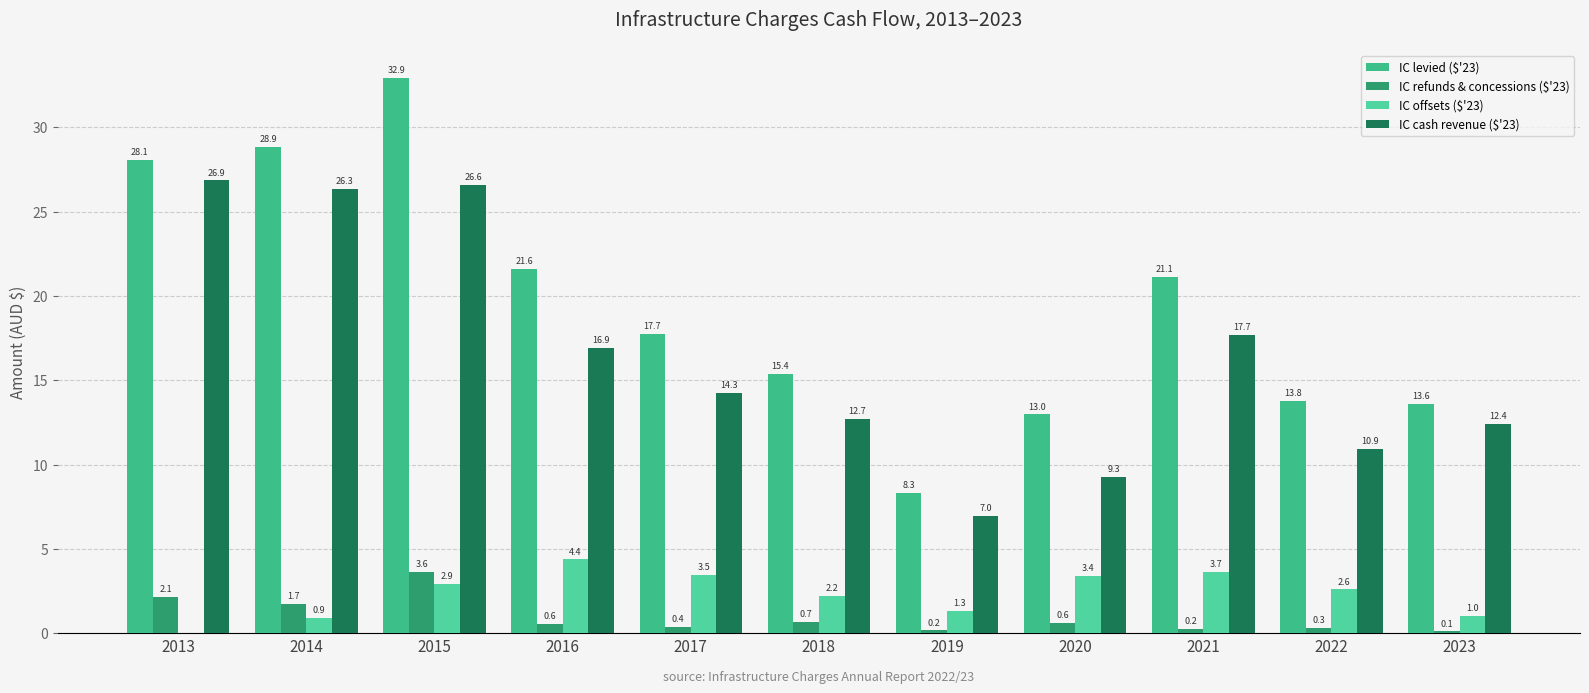

What are all the series names shown in the legend?

IC levied ($'23), IC refunds & concessions ($'23), IC offsets ($'23), IC cash revenue ($'23)